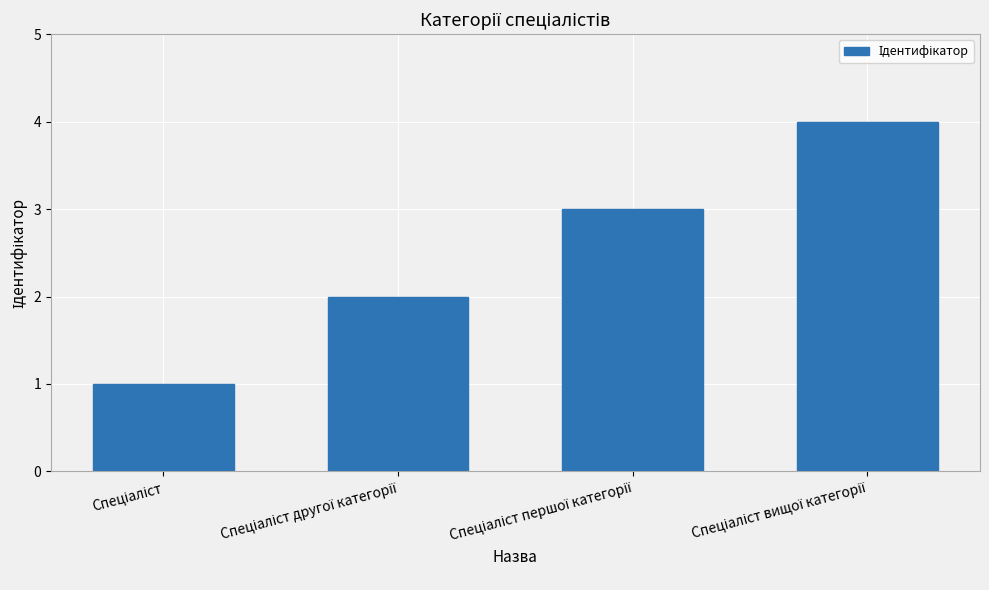

What is the difference between the maximum and minimum values?

3